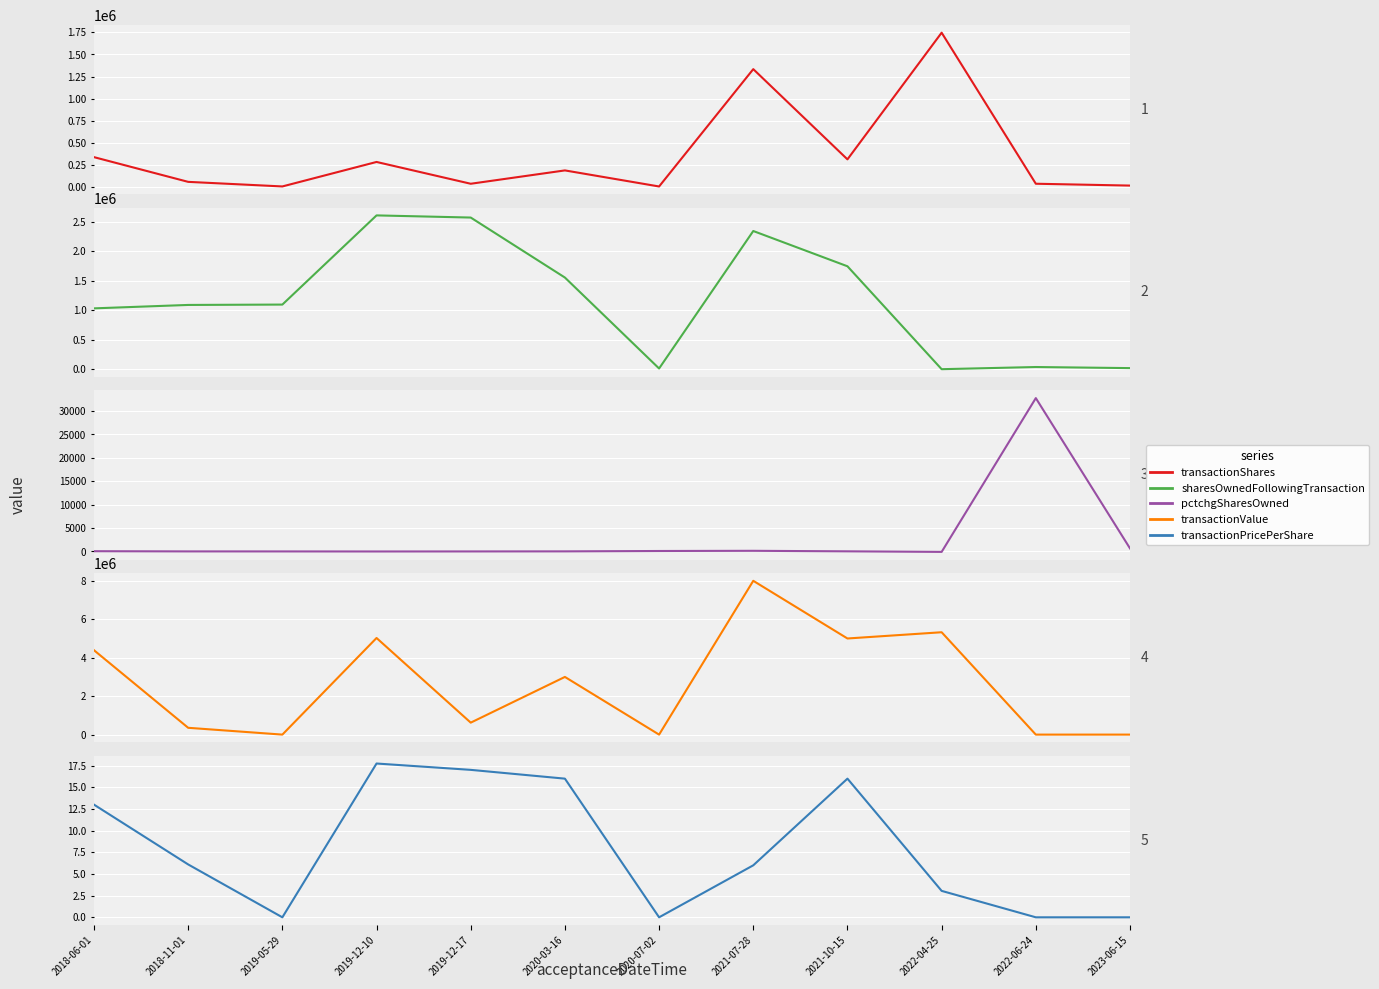

How many times do pctchgSharesOwned and transactionPricePerShare cross each other?

6